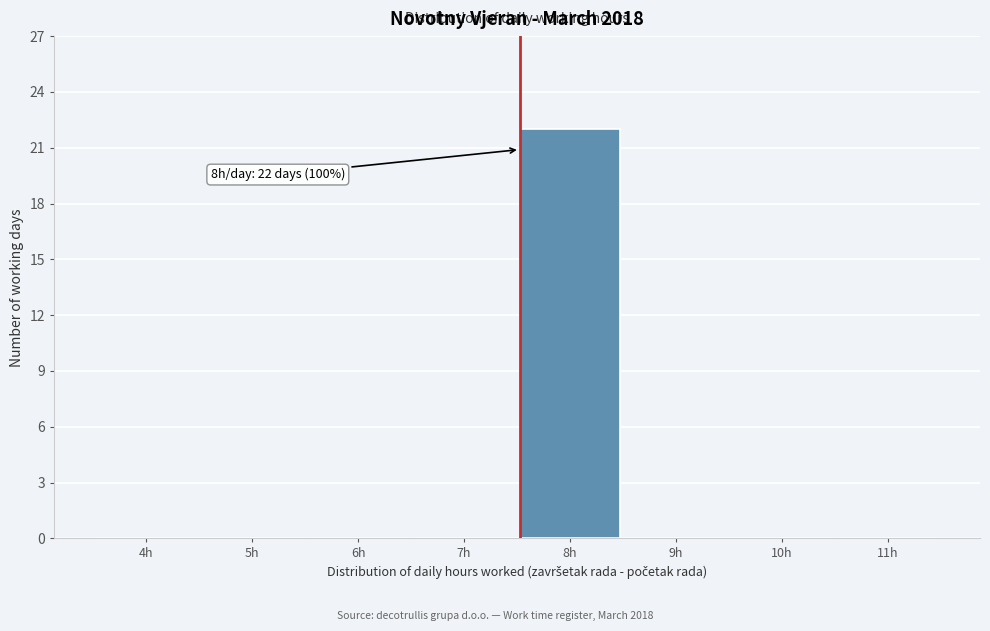

Reading left to right, what are all the values shown in this chart?

4h=0	5h=0	6h=0	7h=0	8h=22	9h=0	10h=0	11h=0